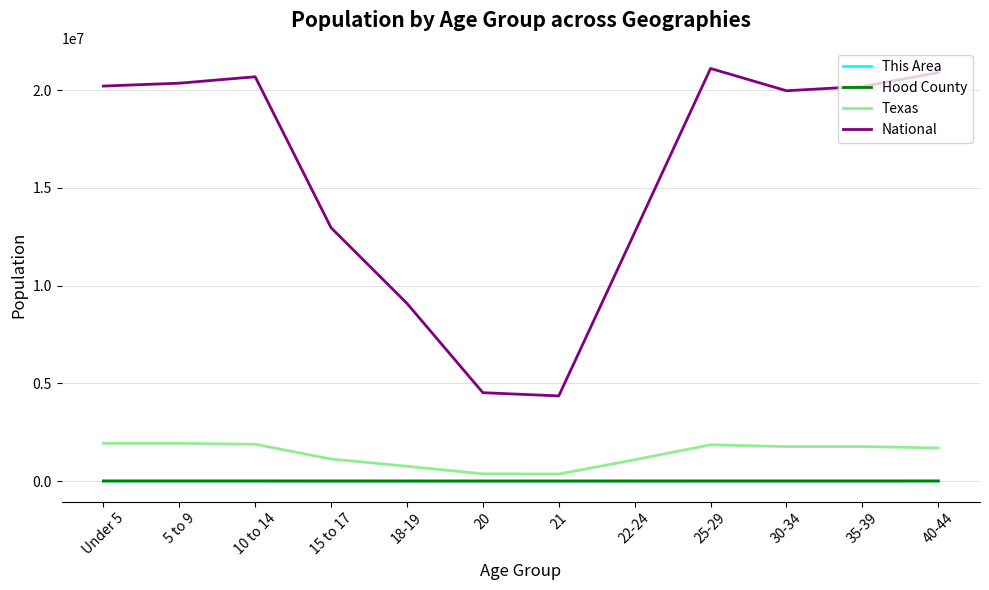

Which series has the largest total across all categories?

National